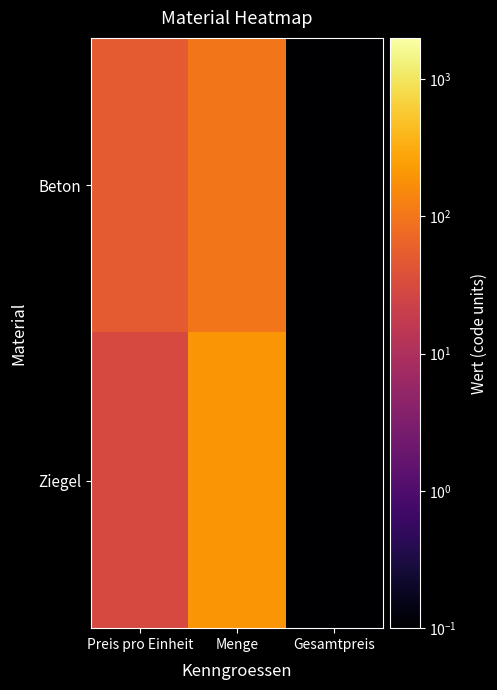

What is the total value across all series at Menge?

300.0